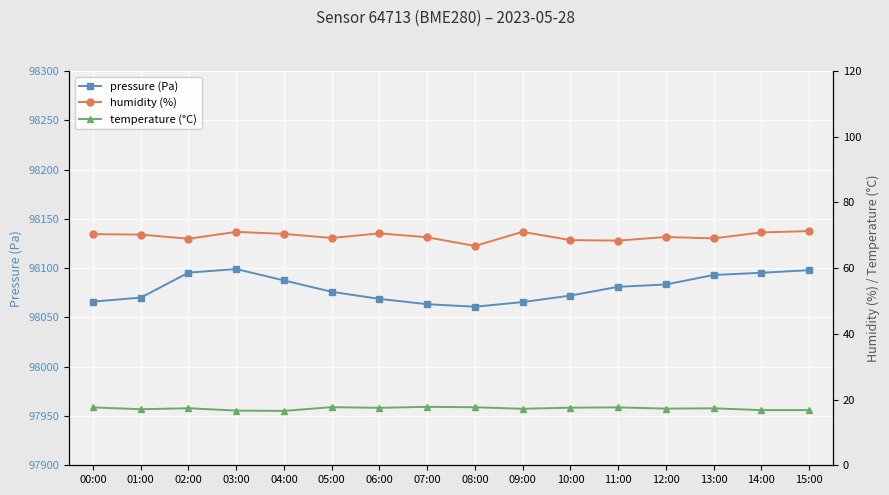

Is it true that pressure (Pa) equals 37643.4 at 09:00?

False